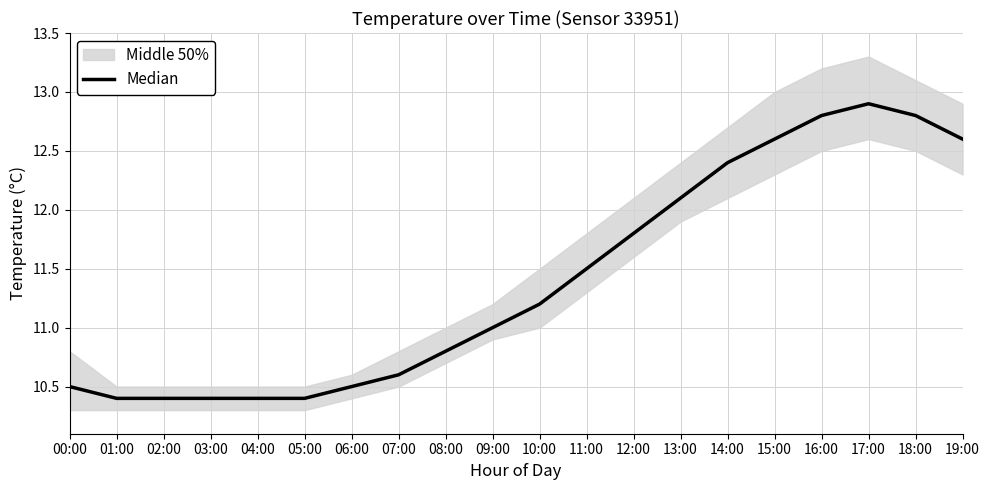

What value does the data have at 16:00?

12.8